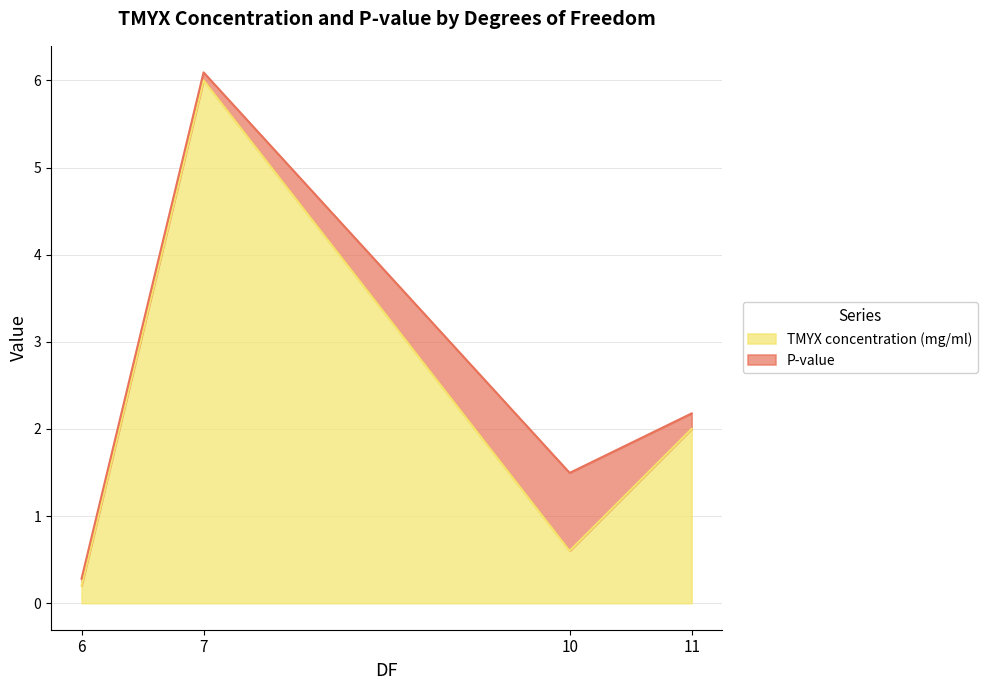

Reading left to right, list all the values displayed in this chart.

TMYX concentration (mg/ml): 6=0.2	10=0.6	11=2.0	7=6.0
P-value: 6=0.1	10=0.9	11=0.2	7=0.1